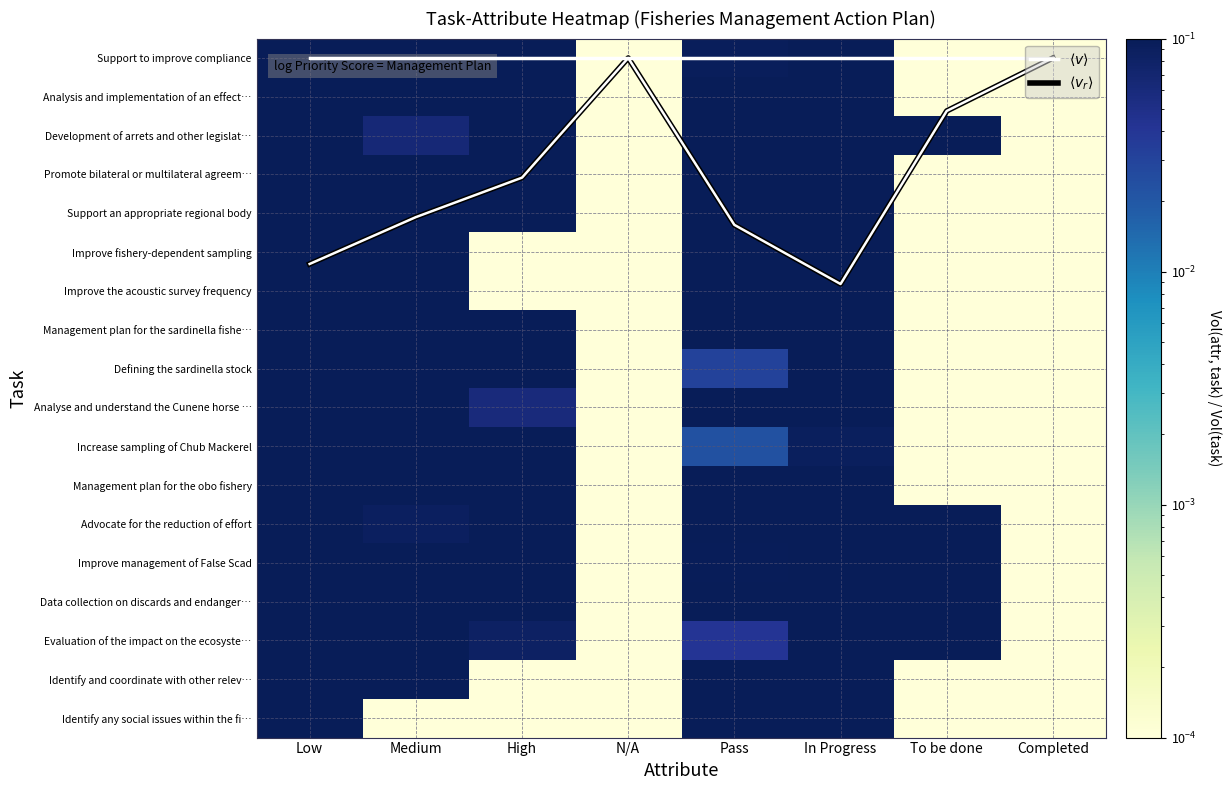

The Increase sampling of Chub Mackerel series shows 0.1 at In Progress. True or false?

True